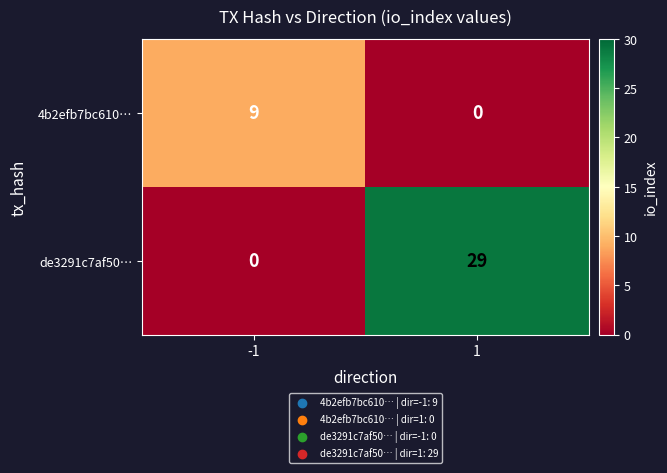

What is the total value across all series at 1?

29